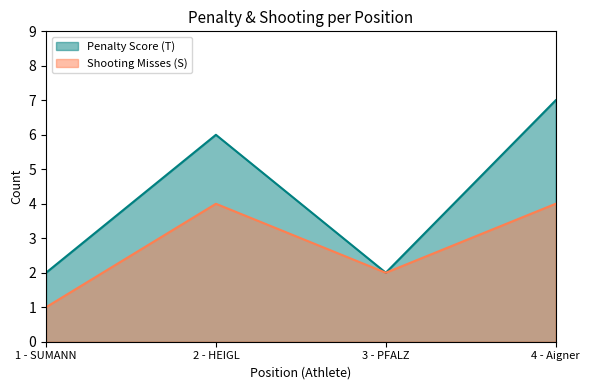

True or false: Penalty Score (T) and Shooting Misses (S) intersect in this chart.

False